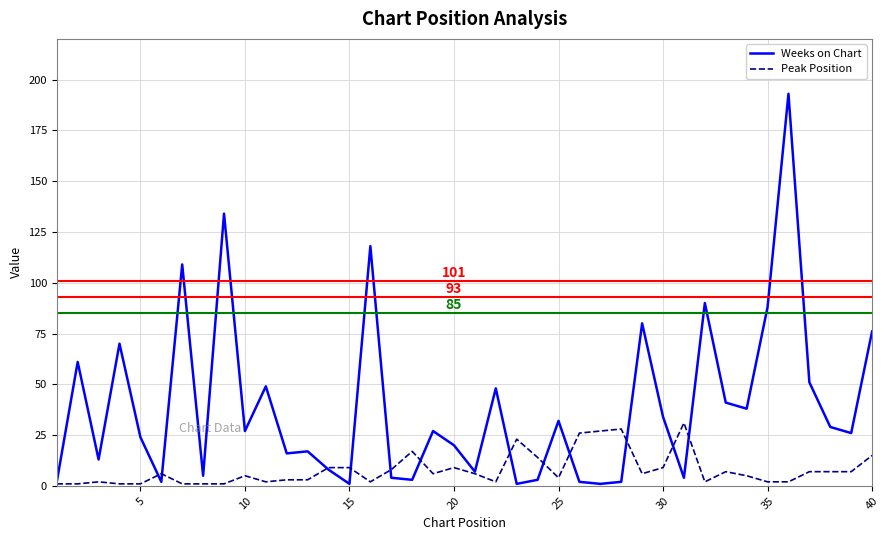

What is the difference between the maximum and minimum values in the Peak Position series?

30